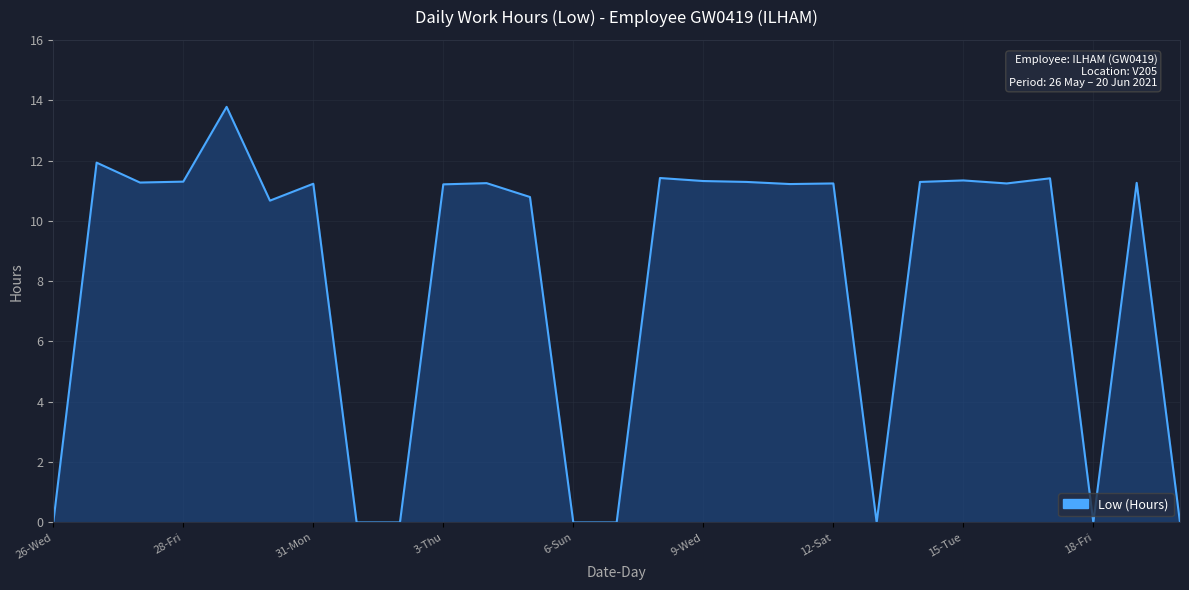

How many categories are shown in the chart?

27